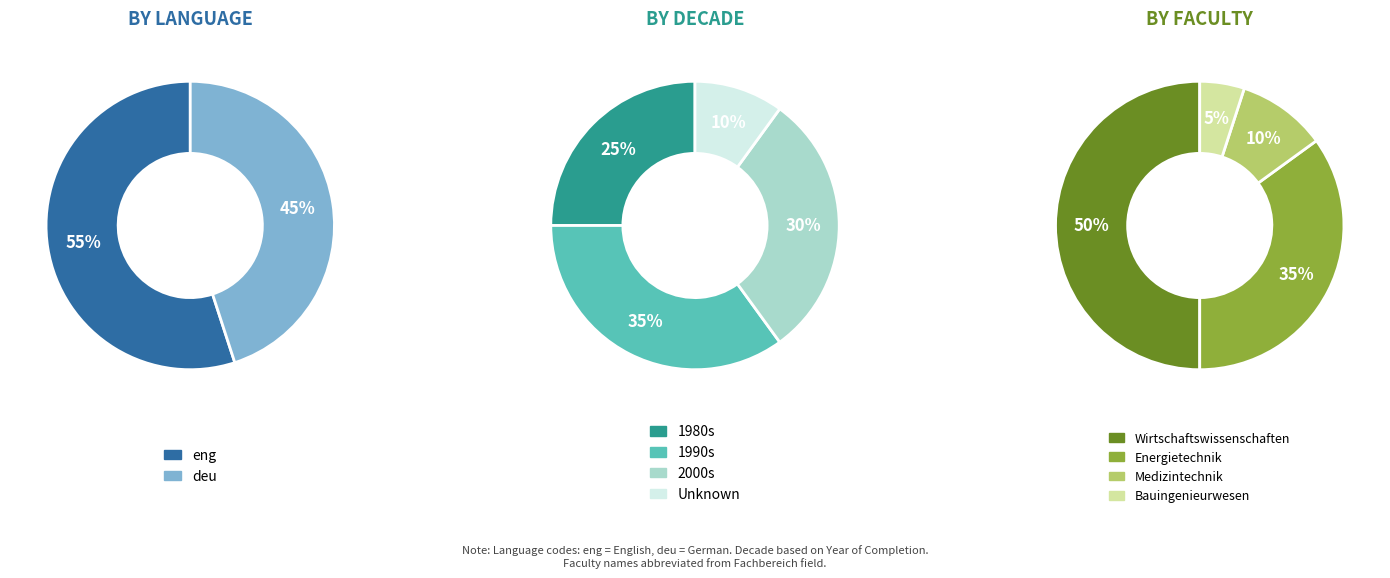

How many segments does this pie chart have?

2